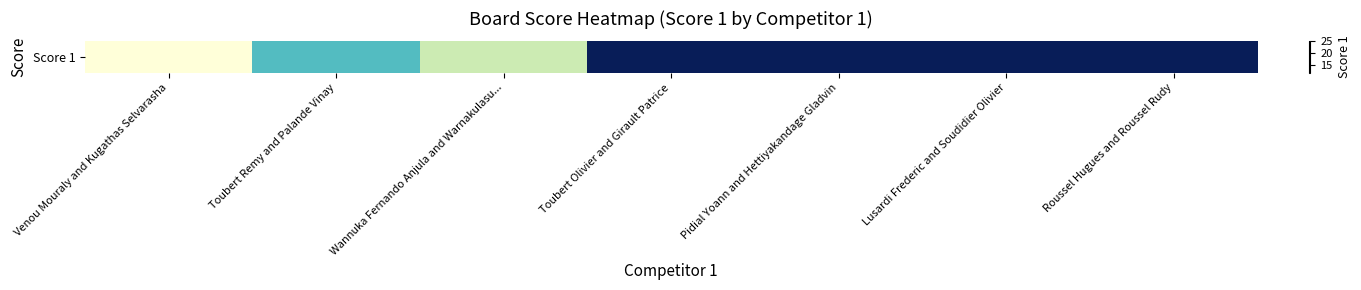

Reading left to right, transcribe all the data shown in this chart.

12	18	15	25	25	25	25